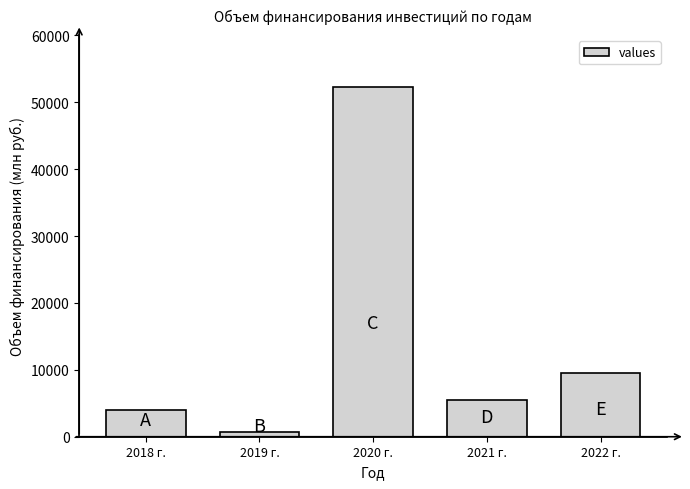

Reading left to right, list all the values displayed in this chart.

4064.2	683.9	52199.4	5479.1	9488.9